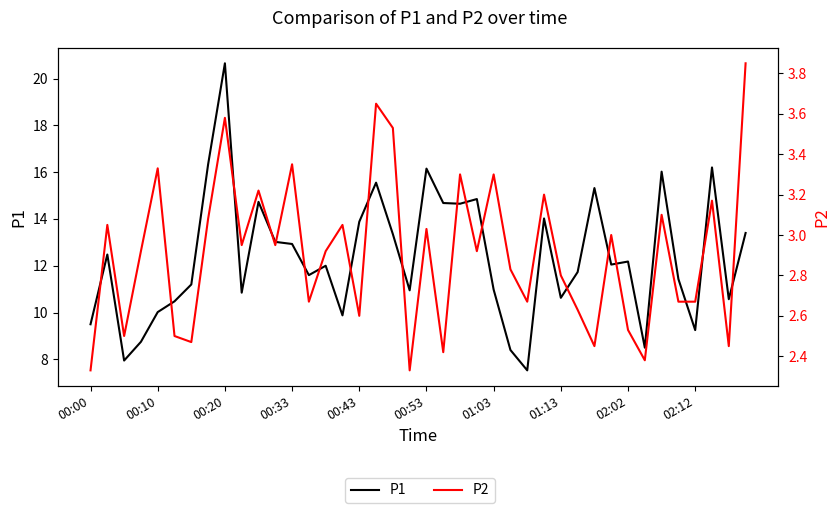

The P2 series shows 2.7 at 02:12. True or false?

True